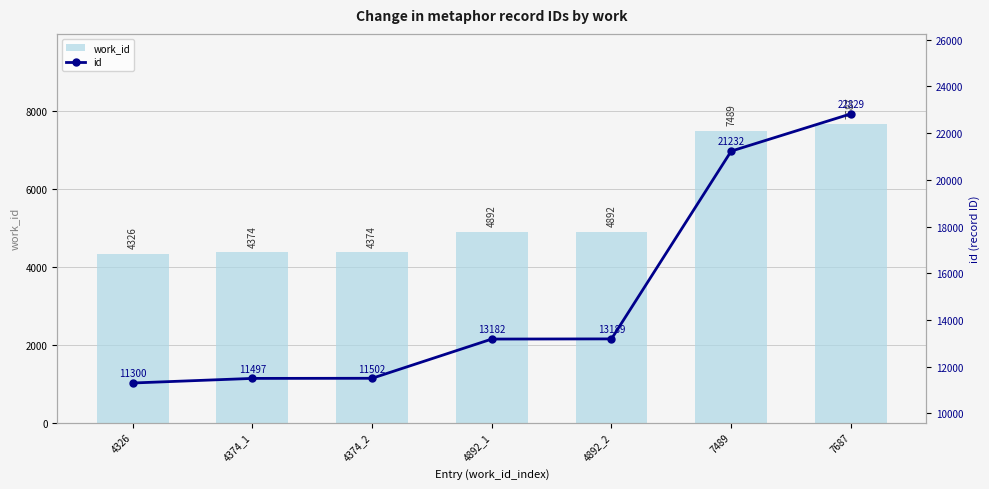

What is the label of the 5th bar from the right?

4374_2